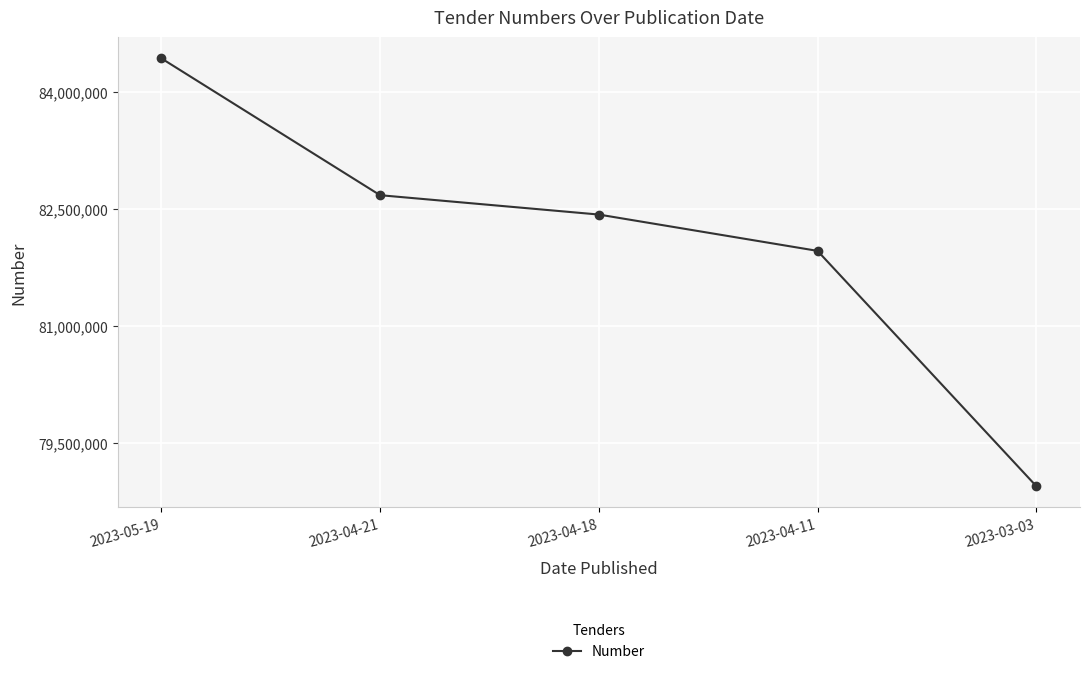

The value at 2023-04-21 is 21594878. True or false?

False